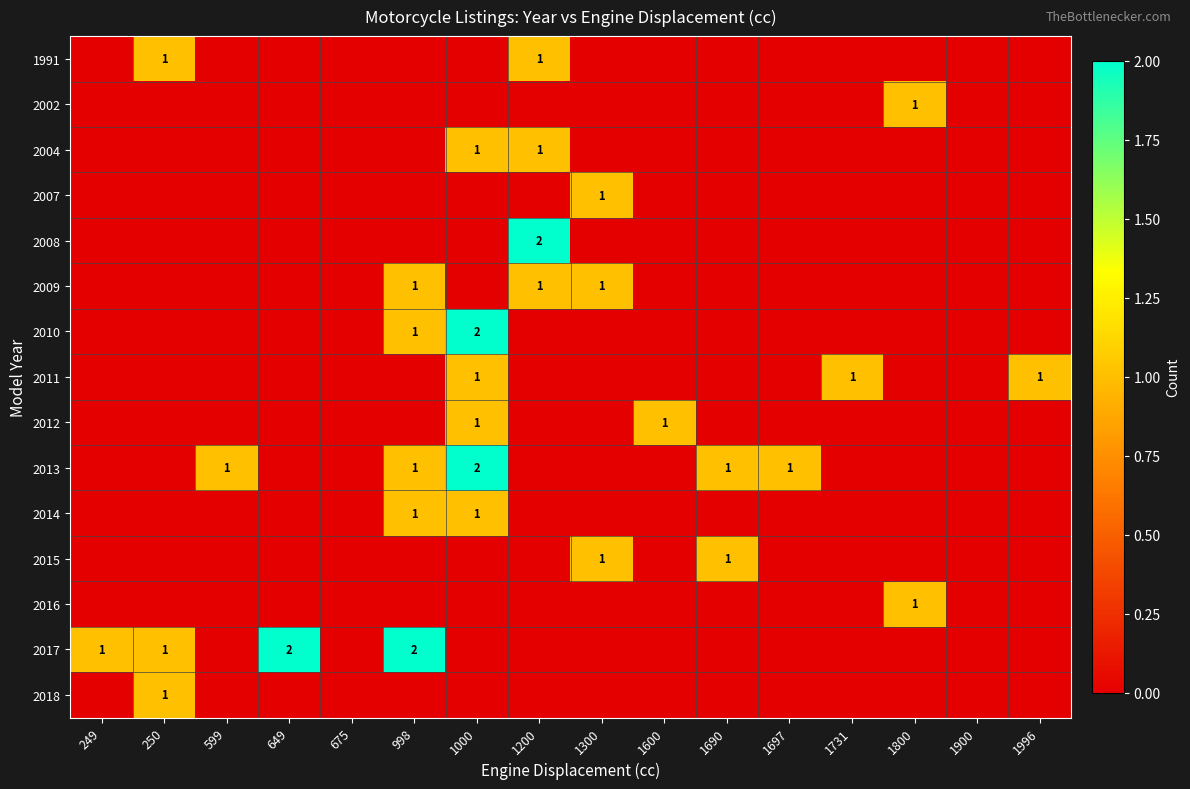

What is the difference between the second highest and second lowest values in the 2012 series?

1